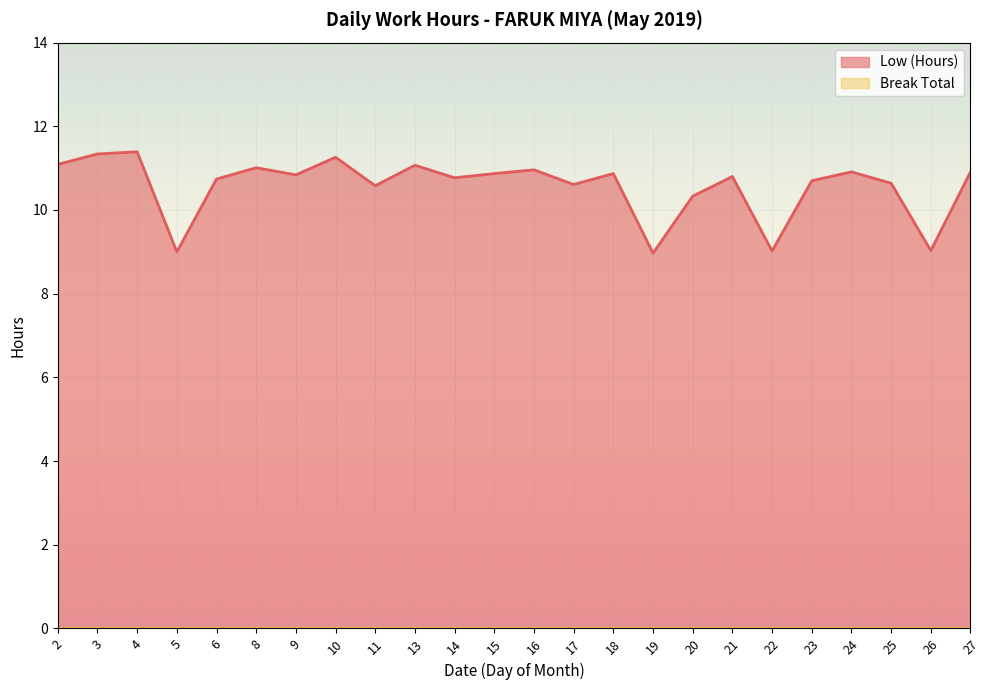

At which label does the data first exceed 10?

2